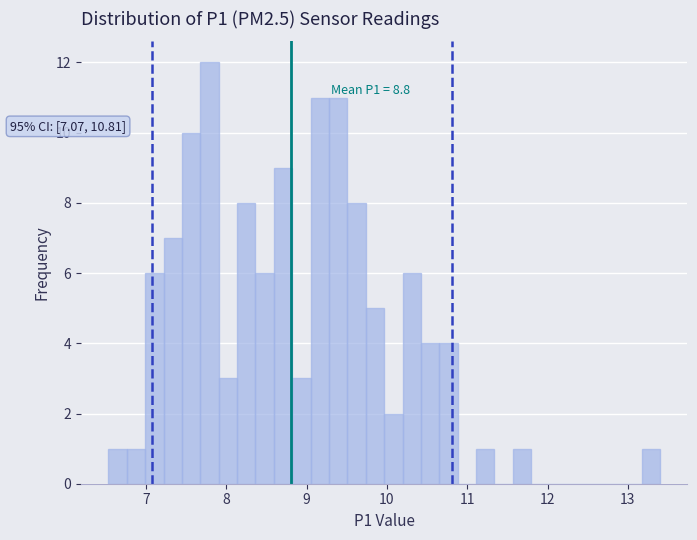

Around what value on the x-axis is the tallest bar? Give the approximate position of its centre, as read against the axis.

7.8